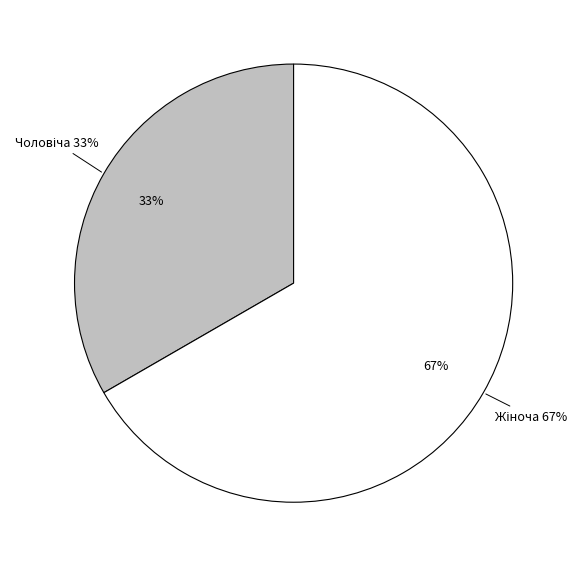

How many slices are in this pie chart?

2